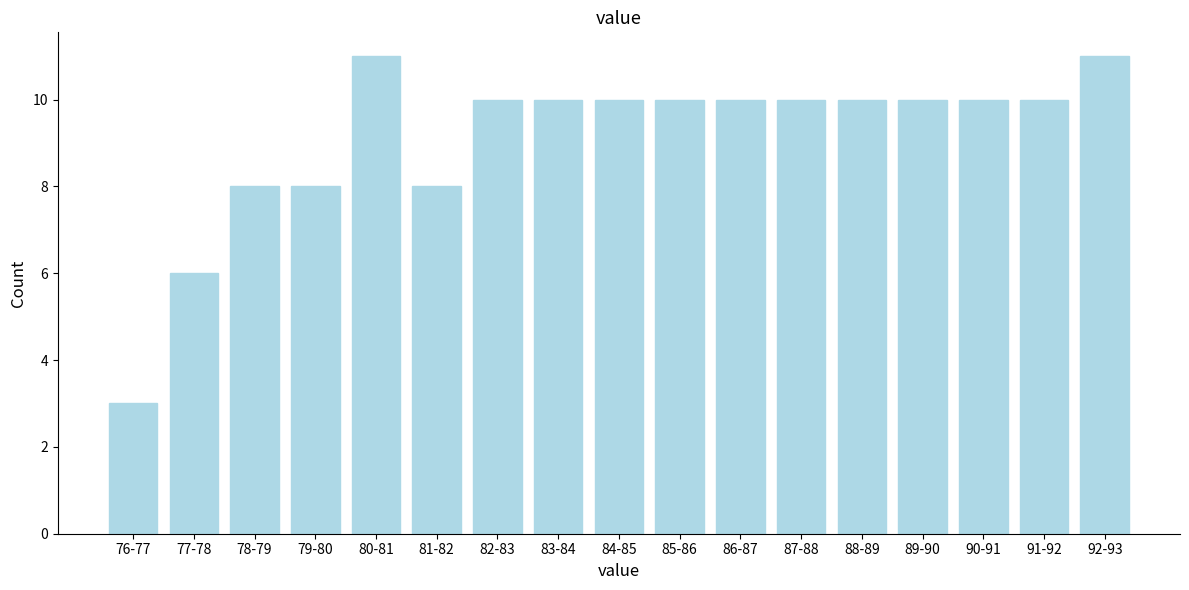

Reading left to right, what are all the values shown in this chart?

76-77=3	77-78=6	78-79=8	79-80=8	80-81=11	81-82=8	82-83=10	83-84=10	84-85=10	85-86=10	86-87=10	87-88=10	88-89=10	89-90=10	90-91=10	91-92=10	92-93=11